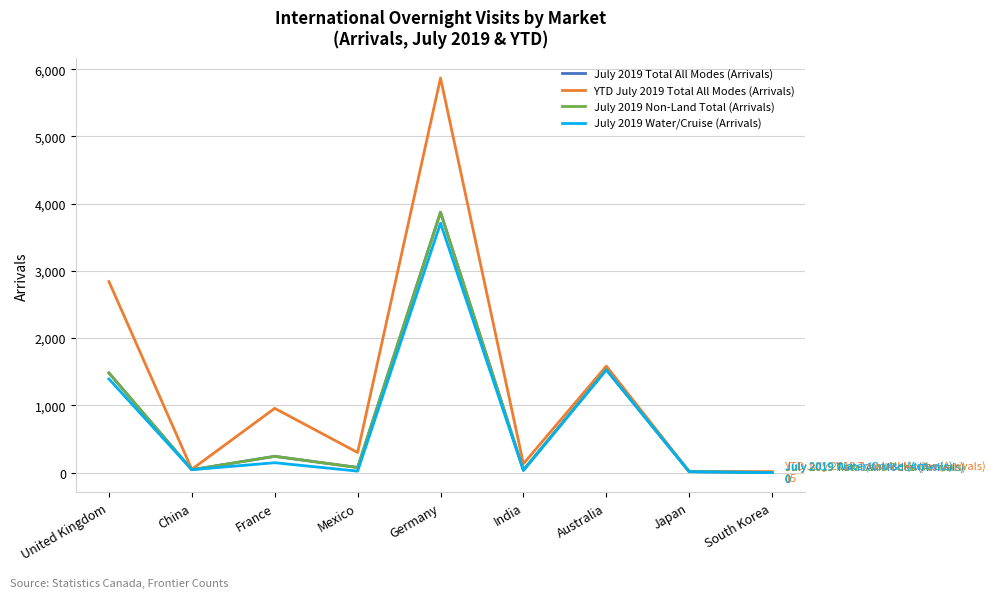

What is the difference between the maximum and second lowest values in the July 2019 Water/Cruise (Arrivals) series?

3695